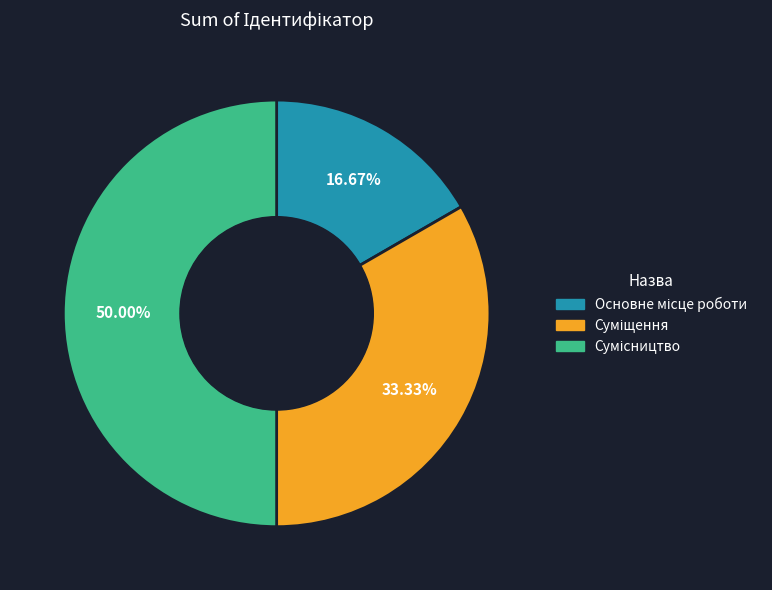

Count the number of slices in the pie.

3